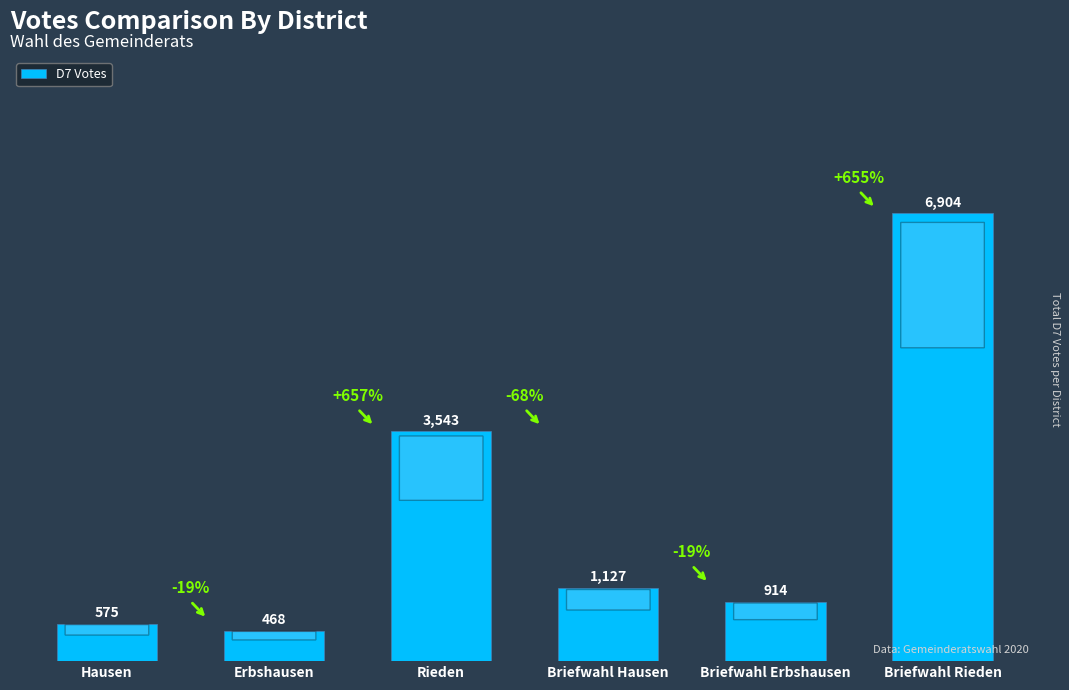

Is it true that the value at Hausen is 575?

True